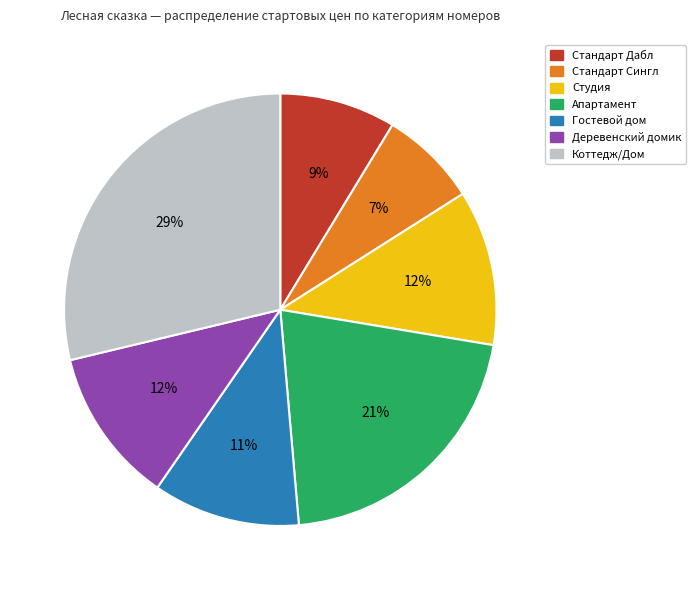

To the nearest percent, what is the difference between the Стандарт Дабл and Коттедж/Дом slice percentages?

20%